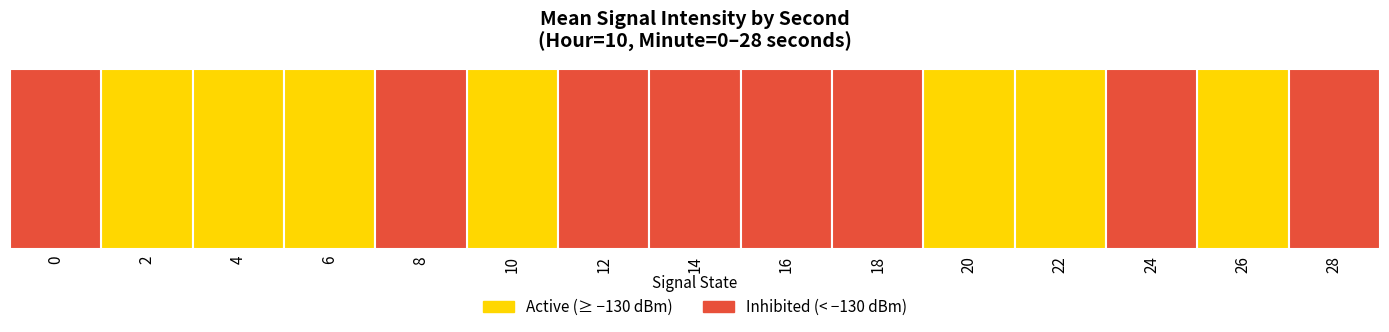

Is it true that the value at 4 is -129.6?

True